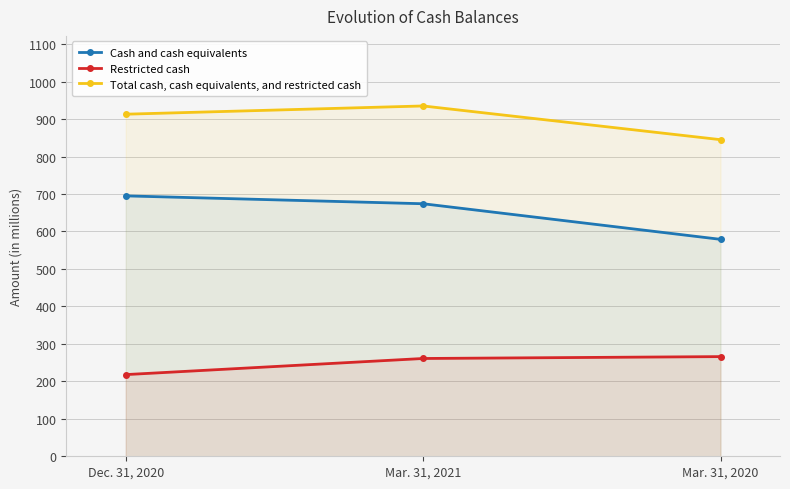

At which label does Cash and cash equivalents reach its peak?

Dec. 31, 2020